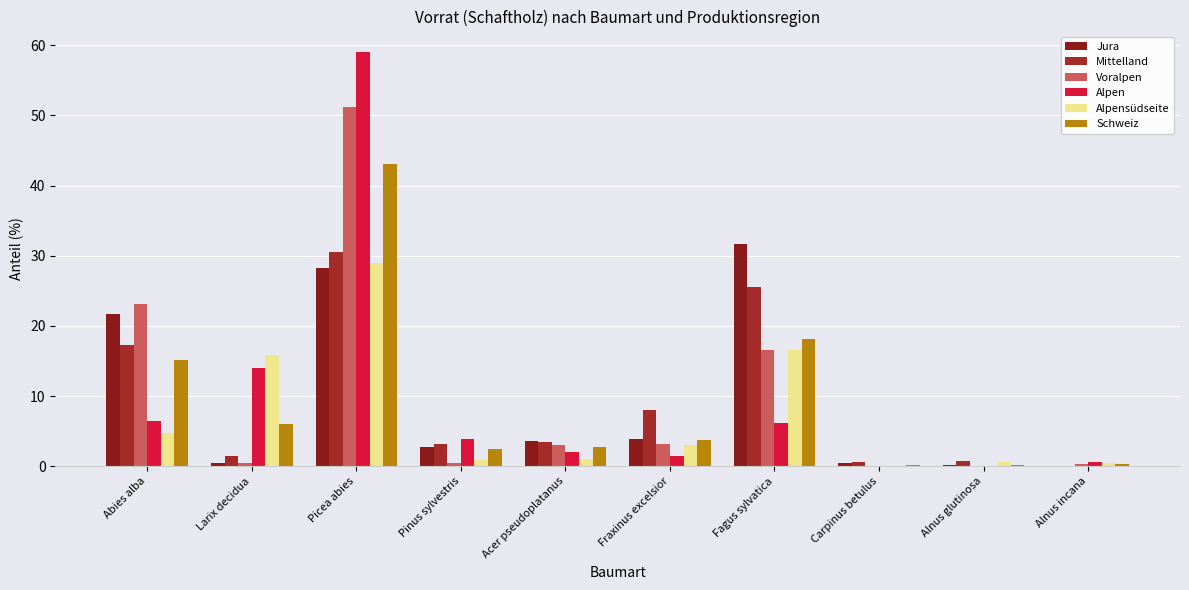

Rank the series by their maximum value, from highest to lowest.

Alpen, Voralpen, Schweiz, Jura, Mittelland, Alpensüdseite